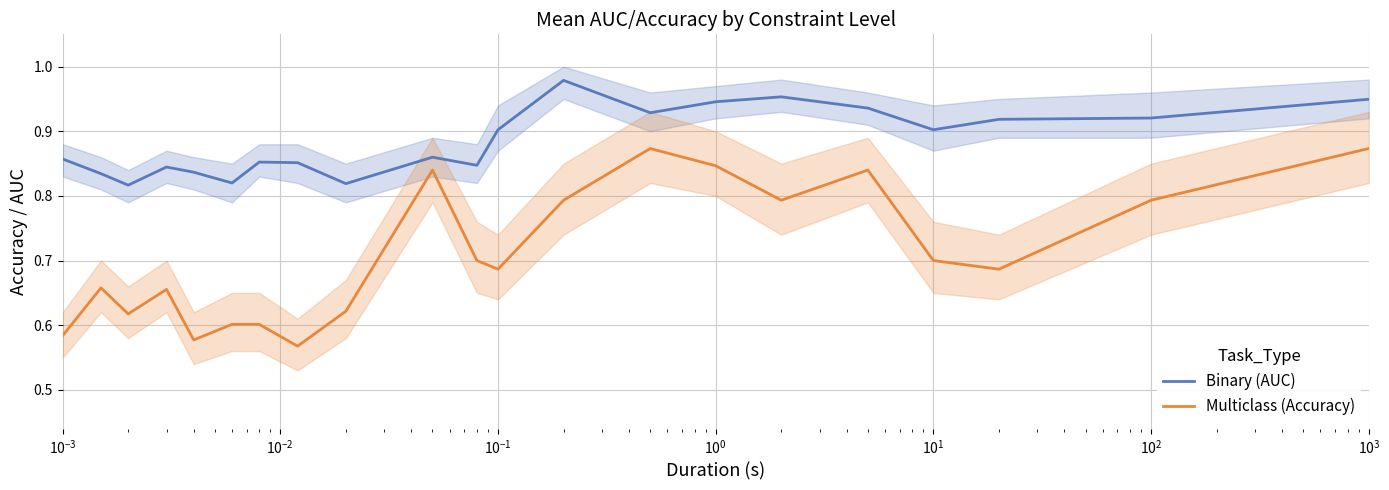

True or false: Multiclass (Accuracy) and Binary (AUC) cross at least once.

False